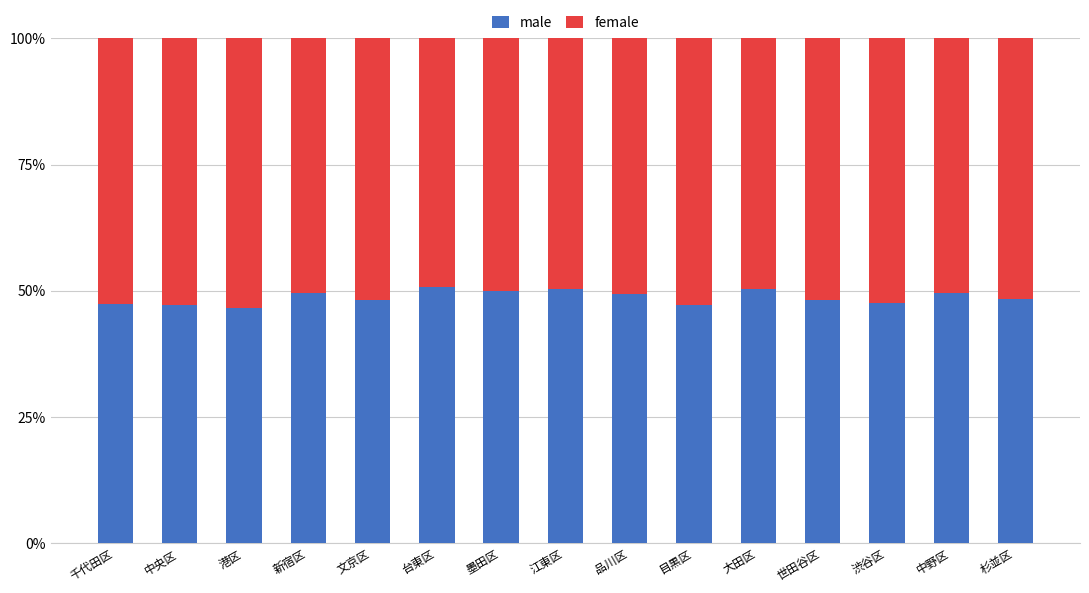

How many bars are there in total?

15